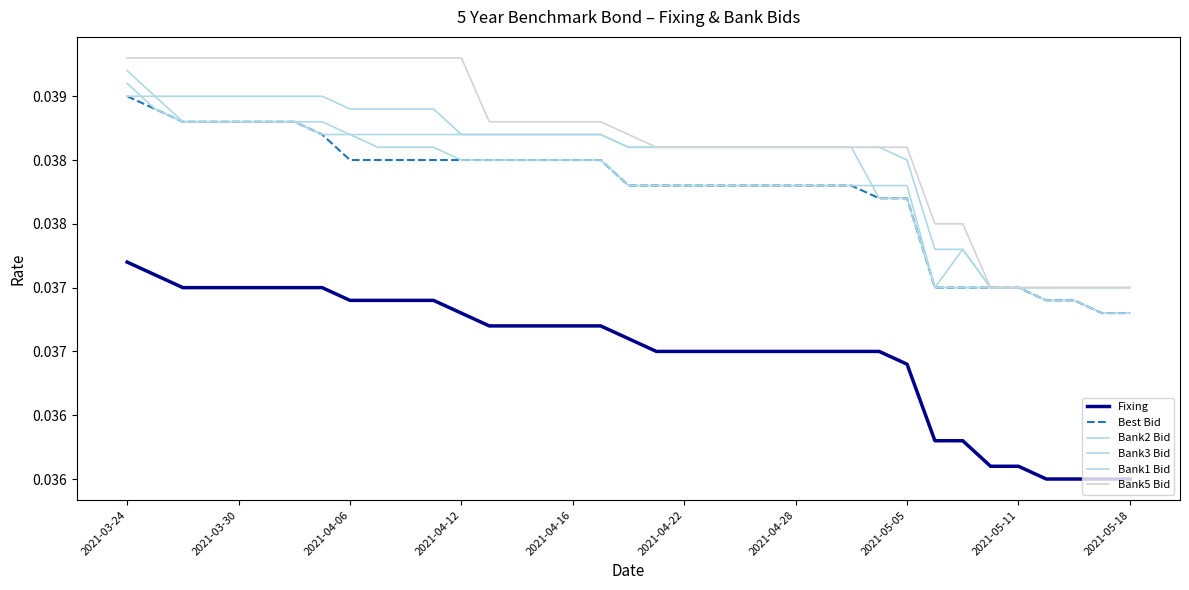

At which category is the sum across all series the highest?

2021-03-24